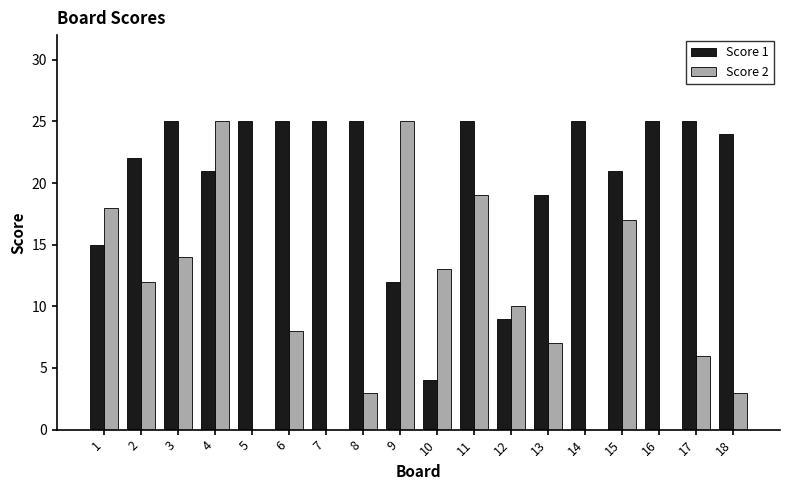

Is it true that Score 2 equals 10 at 17?

False